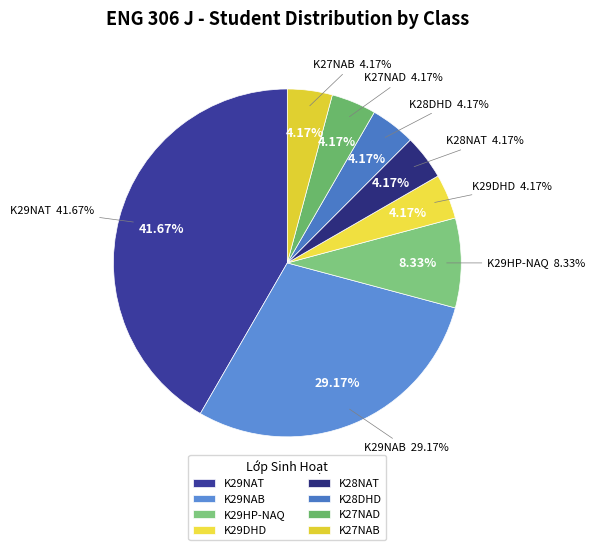

To the nearest percent, what is the average slice percentage?

12%